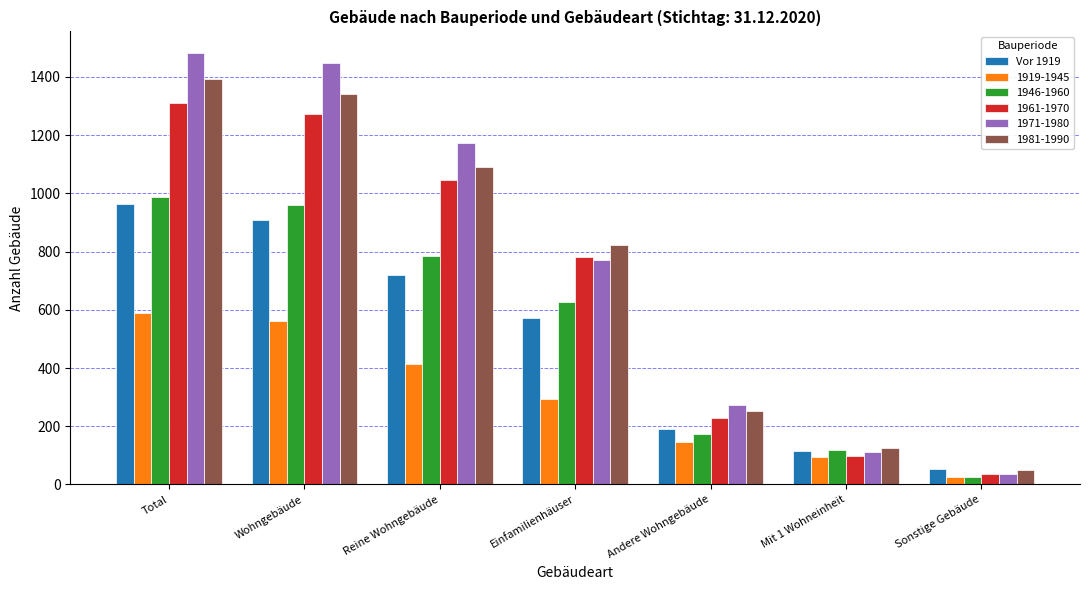

How many bars are there in total?

42